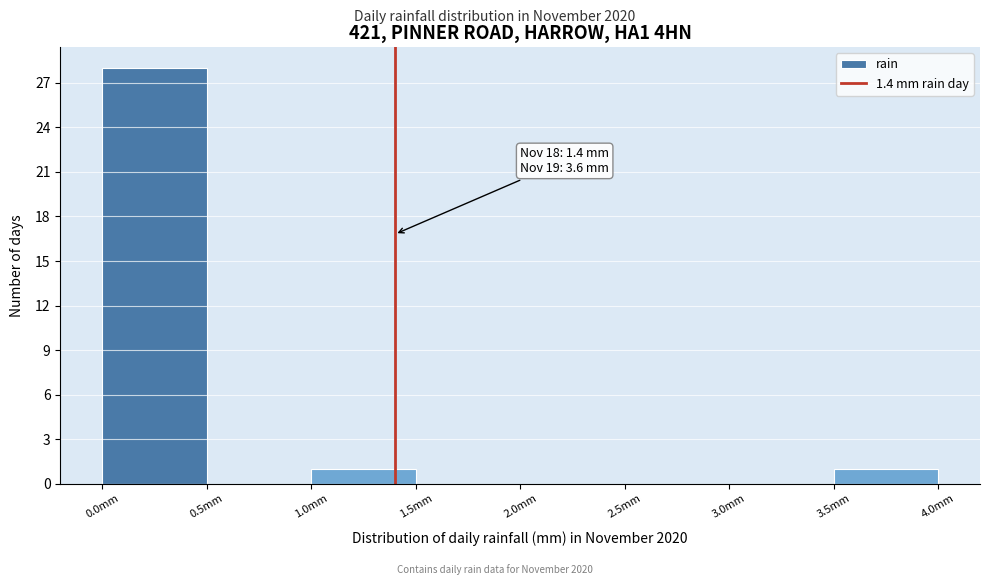

Over which range of the x-axis is the bar tallest?

0.0 to 0.5